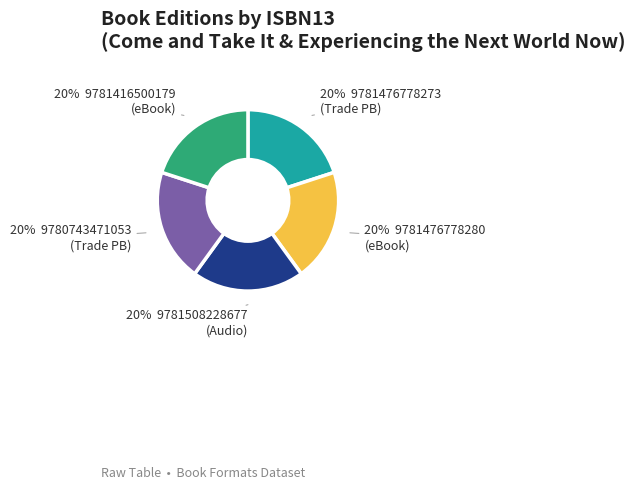

Does any single category account for the majority?

No